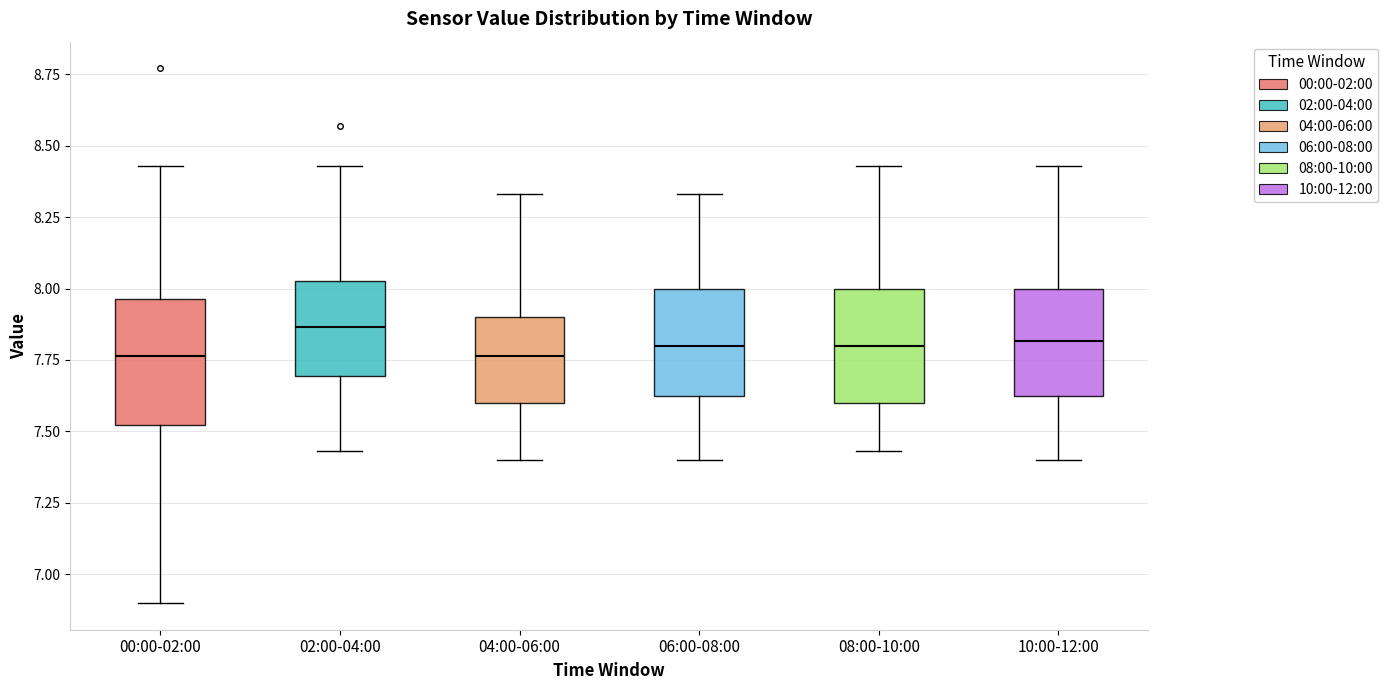

Reading left to right, read every box against the y-axis: the position of its median line, the range the box covers, and the ends of its whiskers. The values are not printed on the chart, so give them approximately, as read against the axis.

00:00-02:00: median 7.75, box 7.50 to 7.95, whiskers 6.90 to 8.45
02:00-04:00: median 7.85, box 7.70 to 8.05, whiskers 7.45 to 8.45
04:00-06:00: median 7.75, box 7.60 to 7.90, whiskers 7.40 to 8.35
06:00-08:00: median 7.80, box 7.60 to 8.00, whiskers 7.40 to 8.35
08:00-10:00: median 7.80, box 7.60 to 8.00, whiskers 7.45 to 8.45
10:00-12:00: median 7.80, box 7.60 to 8.00, whiskers 7.40 to 8.45